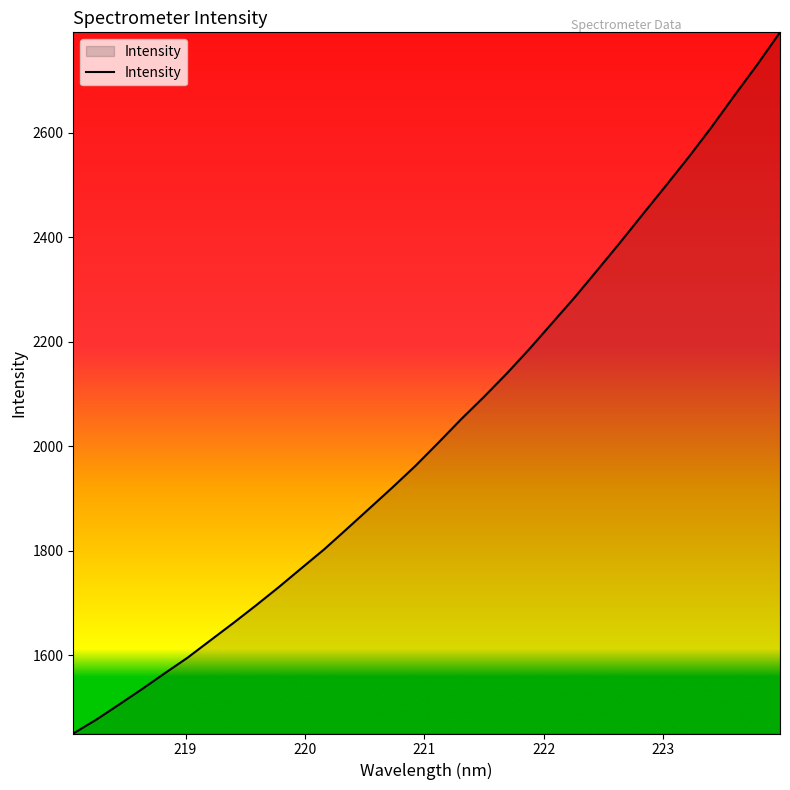

What is the difference between the maximum and minimum values?

1341.2